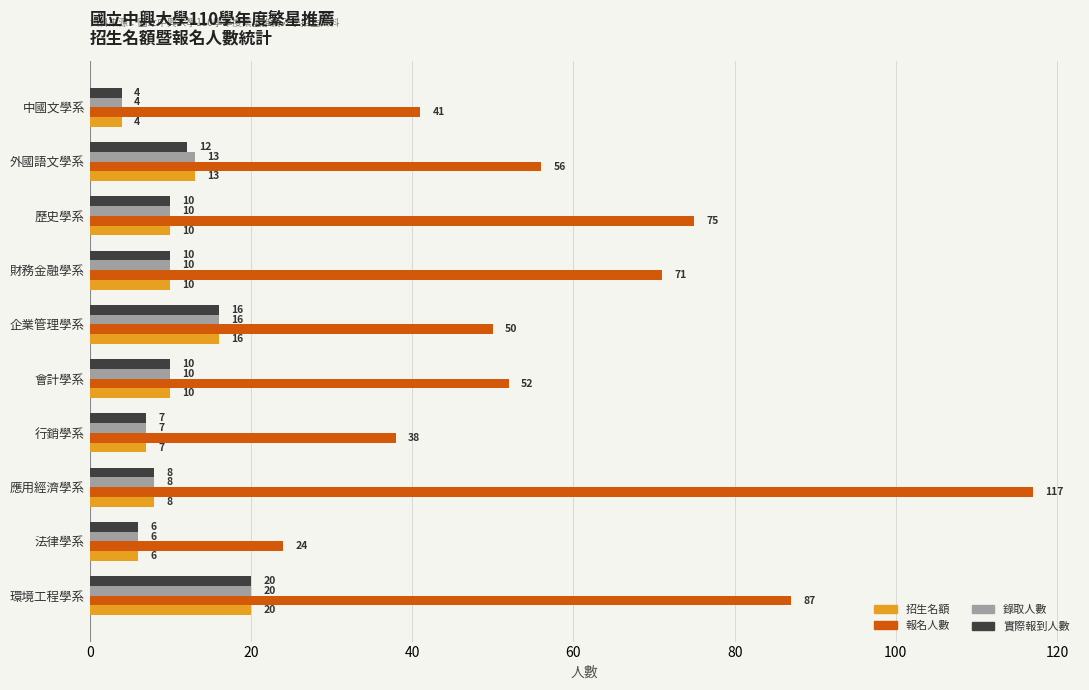

Read the 錄取人數 value at 環境工程學系, to the nearest 5.

20